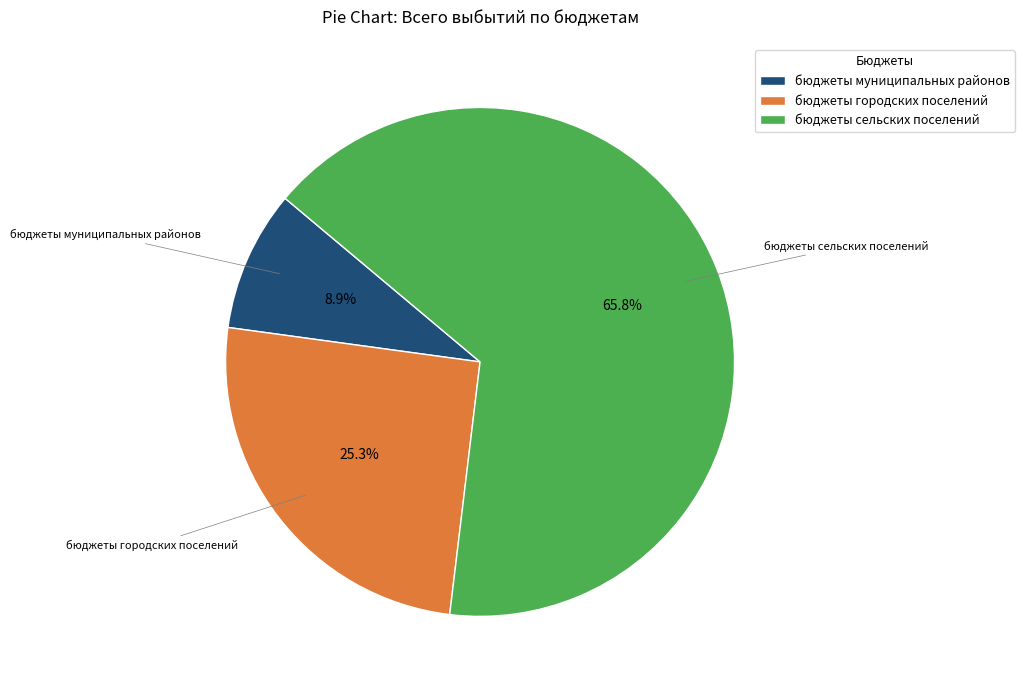

Is it true that бюджеты сельских поселений is 66% of the pie?

True